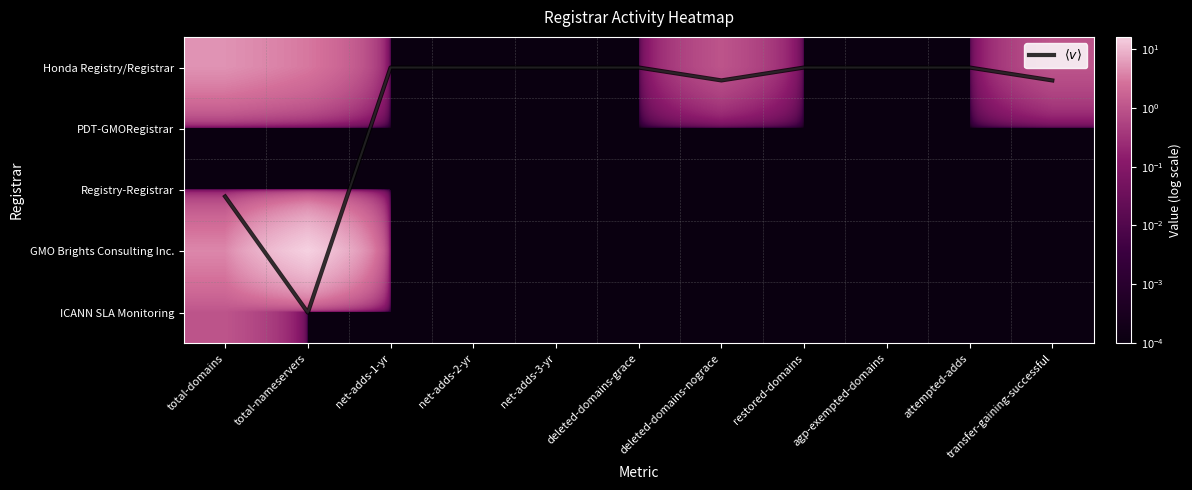

Is it true that Honda Registry/Registrar equals 0.0 at net-adds-3-yr?

True